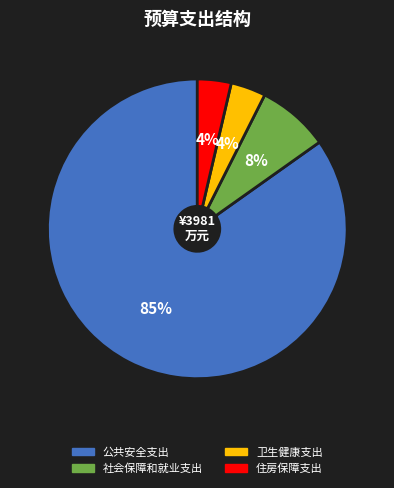

Is the sum of 住房保障支出 and 公共安全支出 greater than half?

Yes